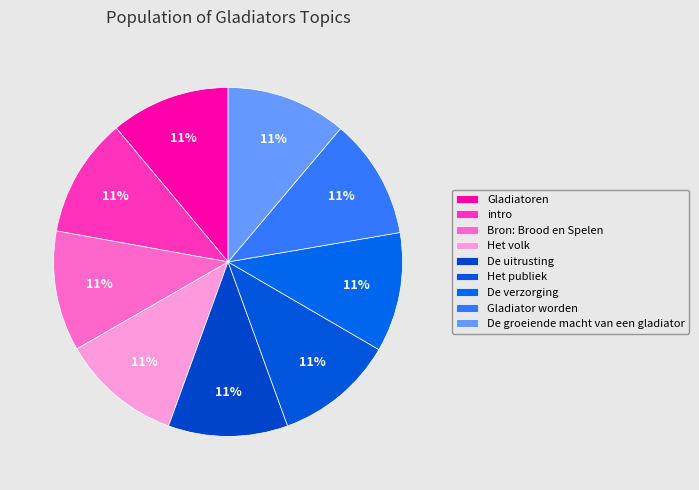

To the nearest percent, what is the combined percentage of Bron: Brood en Spelen and De verzorging?

22%